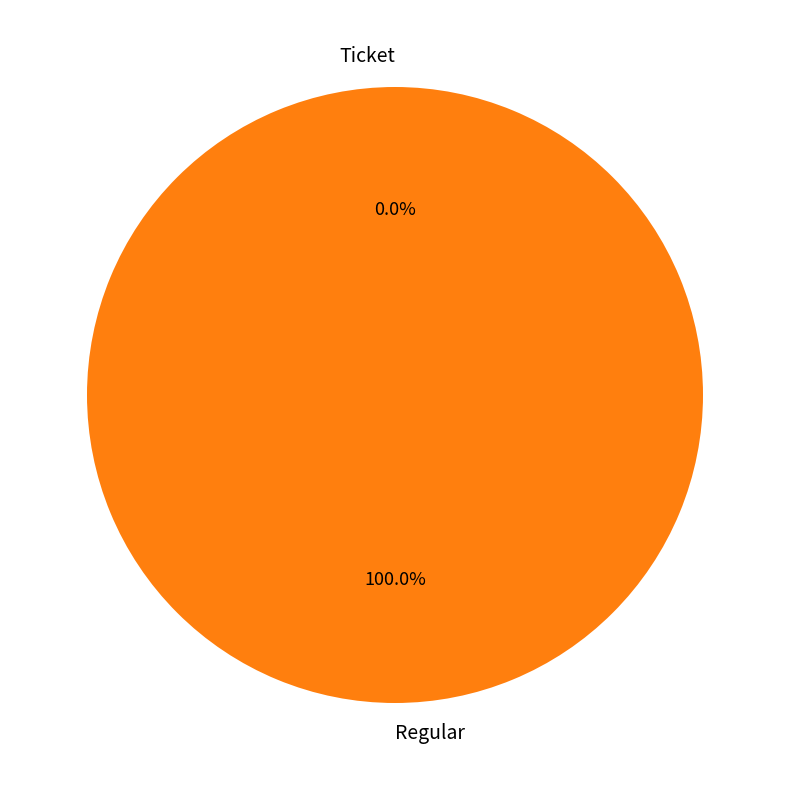

True or false: Ticket accounts for 6% of the total.

False